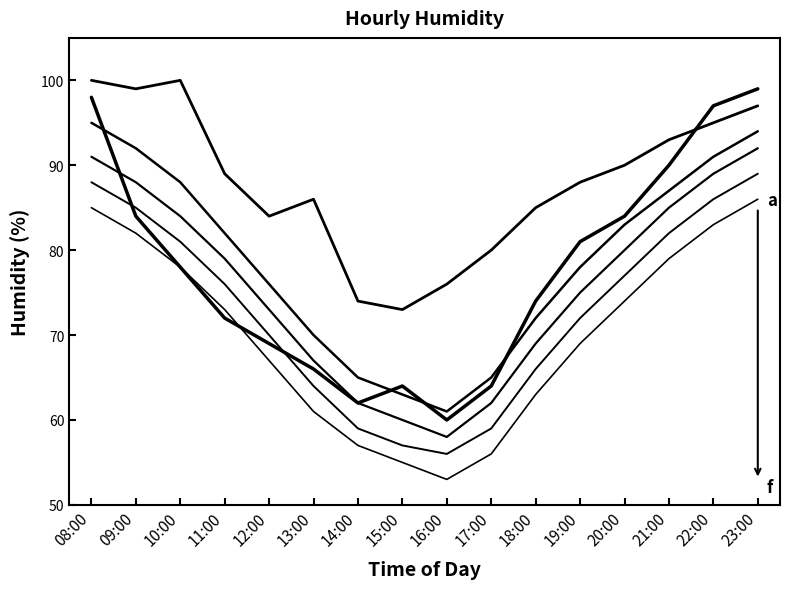

How many categories are shown in the chart?

16